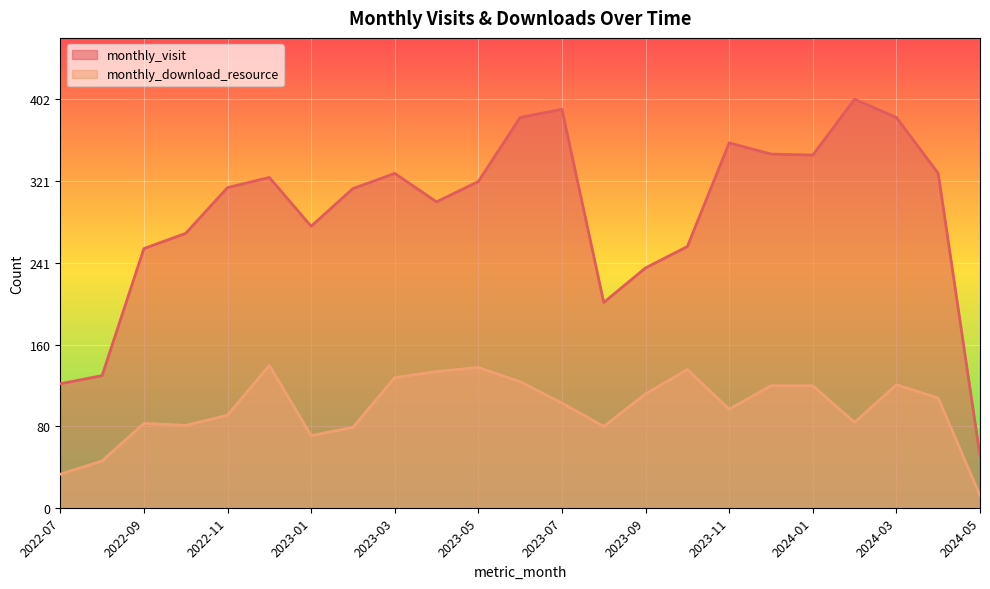

What is the average value of the monthly_visit series?

289